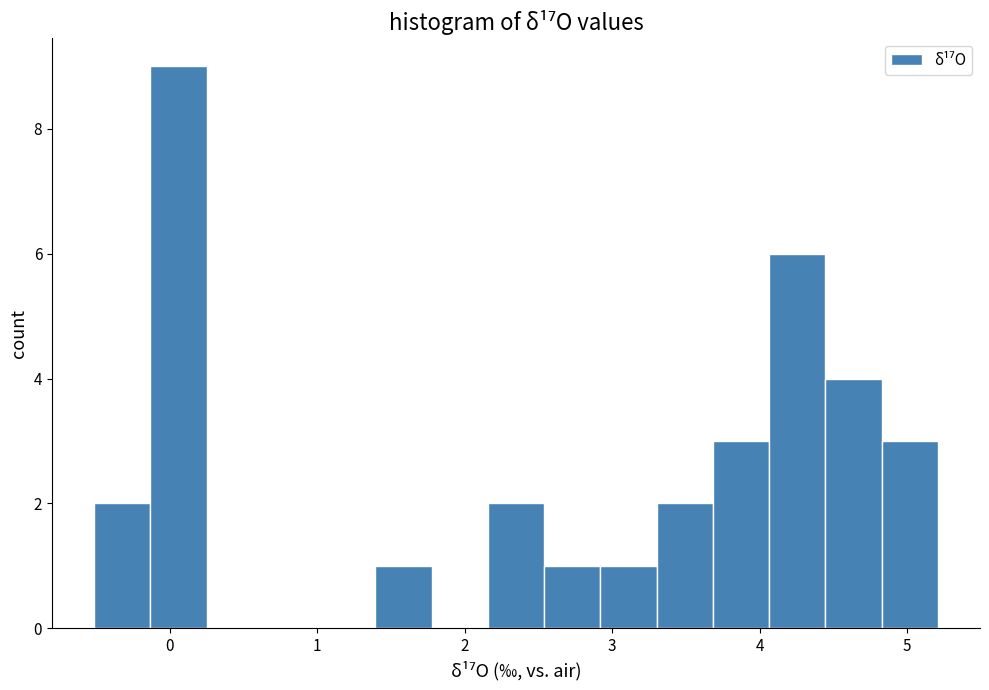

Around what value on the x-axis is the tallest bar? Give the approximate position of its centre, as read against the axis.

0.1